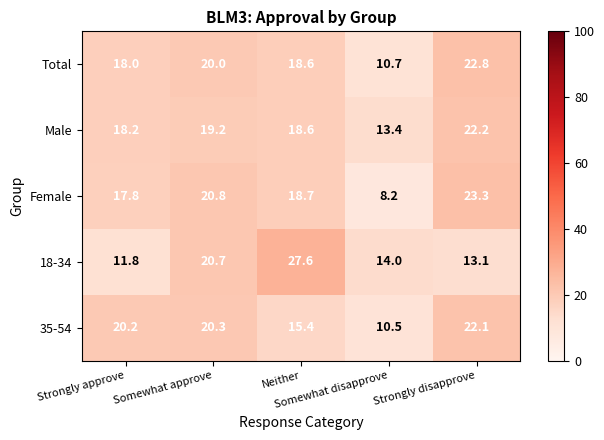

Which series has the largest total across all categories?

Male